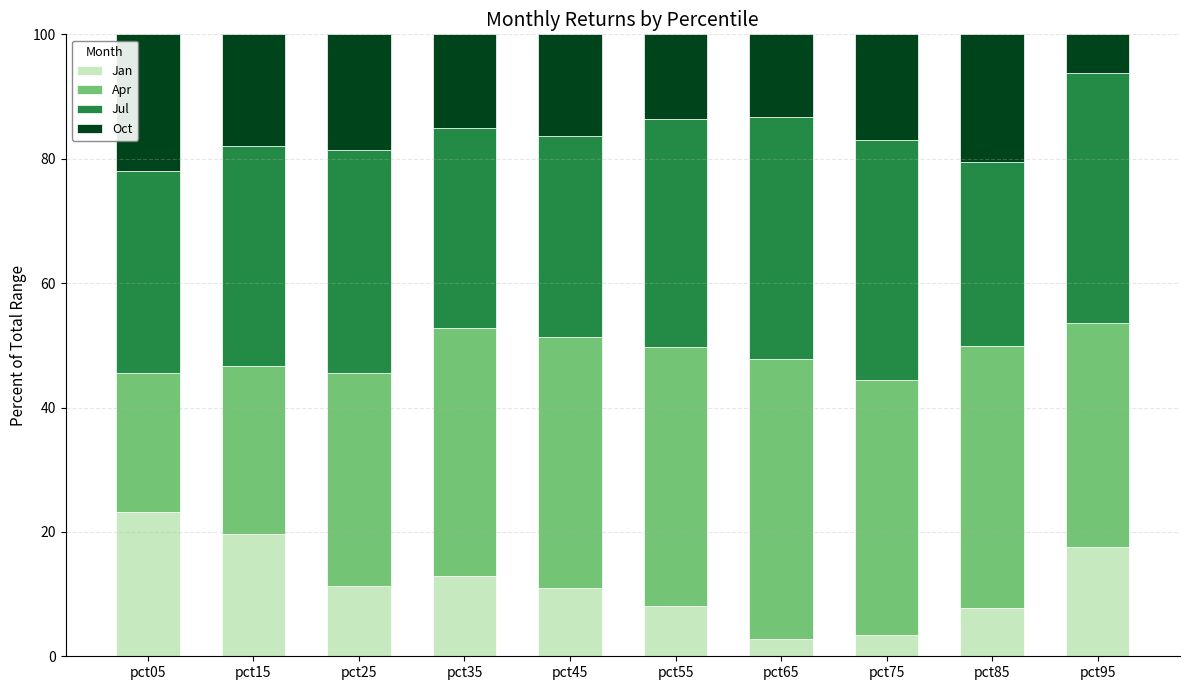

What are all the series names shown in the legend?

Jan, Apr, Jul, Oct